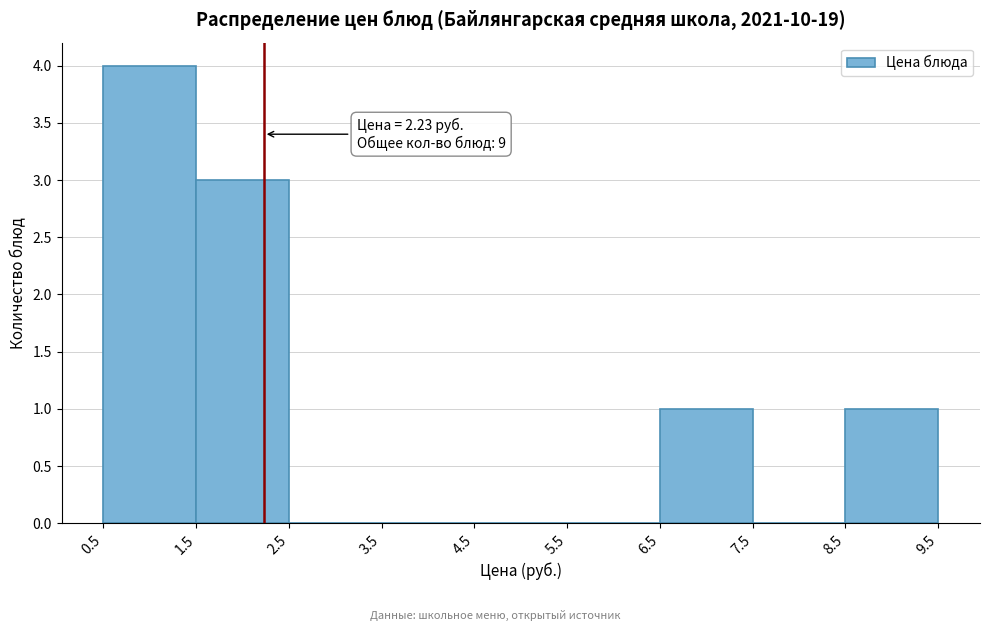

Which range on the x-axis has the tallest bar?

0.5 to 1.5